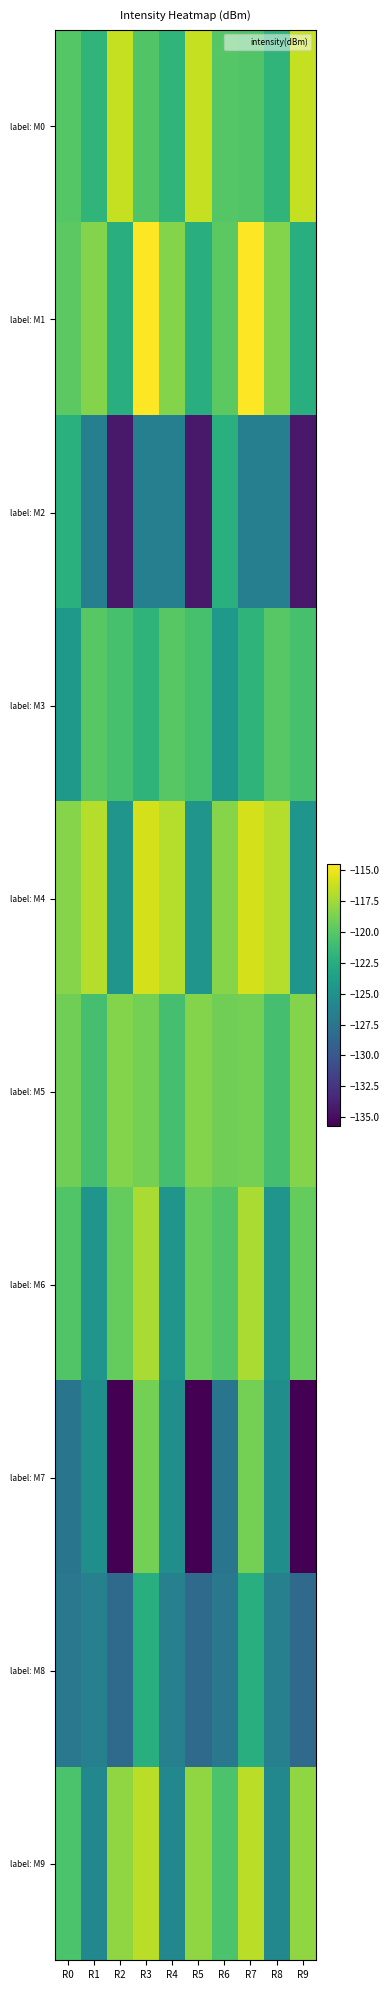

Which has a higher value, R3 or R1?

R3